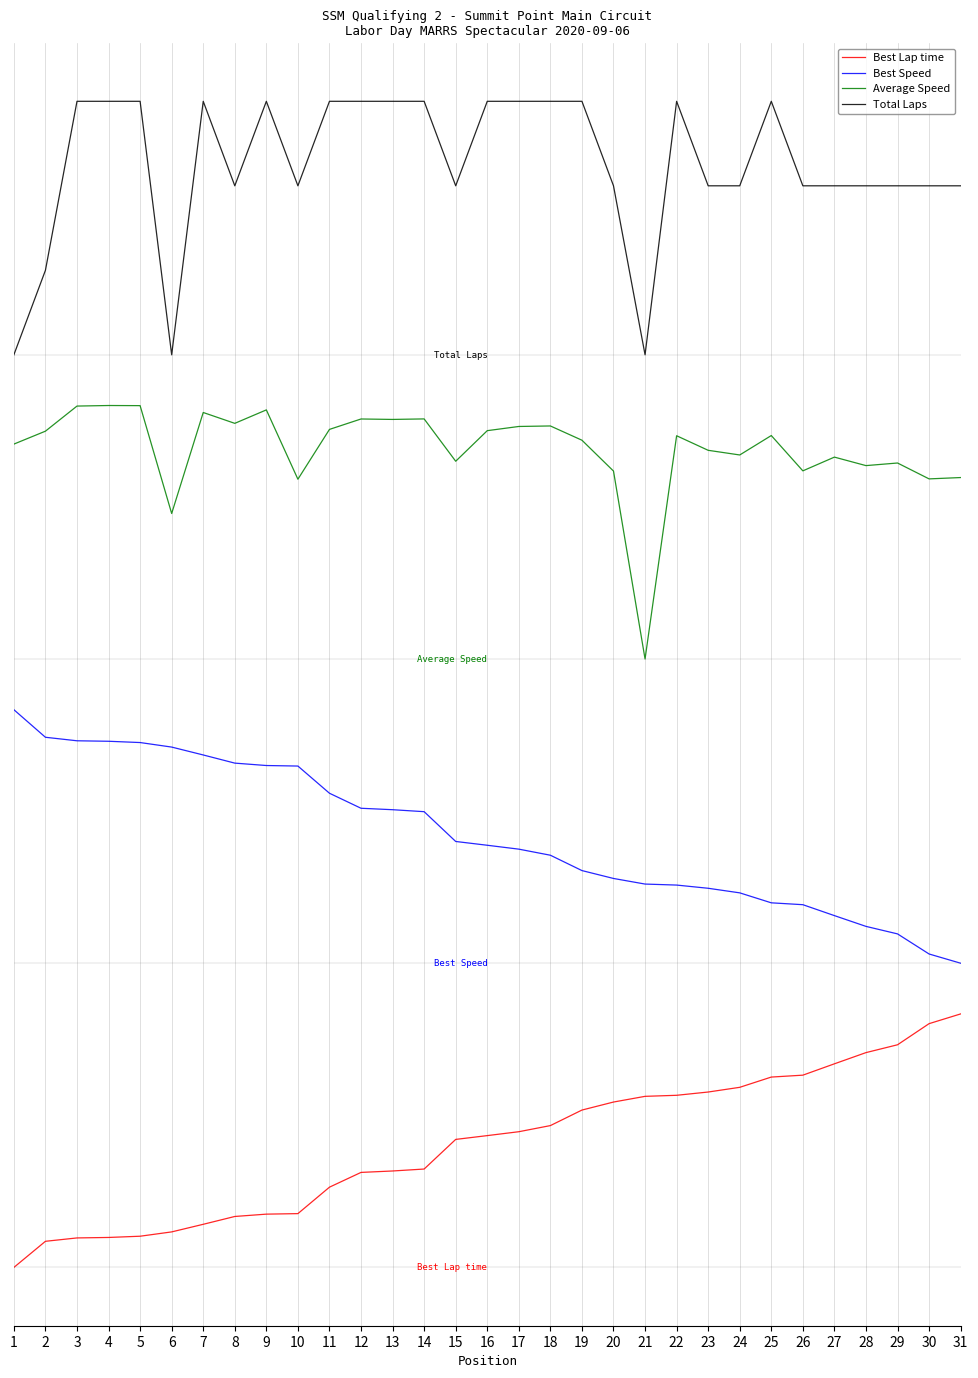

Reading right to left, list all the values displayed in this chart.

Best Lap time: 1.0	1.0	0.9	0.8	0.8	0.8	0.8	0.7	0.7	0.7	0.7	0.7	0.6	0.6	0.5	0.5	0.5	0.4	0.4	0.4	0.3	0.2	0.2	0.2	0.2	0.1	0.1	0.1	0.1	0.1	0.0
Best Speed: 1.2	1.2	1.3	1.3	1.4	1.4	1.4	1.5	1.5	1.5	1.5	1.5	1.6	1.6	1.6	1.7	1.7	1.8	1.8	1.8	1.9	2.0	2.0	2.0	2.0	2.1	2.1	2.1	2.1	2.1	2.2
Average Speed: 3.1	3.1	3.2	3.2	3.2	3.1	3.3	3.2	3.2	3.3	2.4	3.1	3.3	3.3	3.3	3.3	3.2	3.3	3.3	3.3	3.3	3.1	3.4	3.3	3.4	3.0	3.4	3.4	3.4	3.3	3.2
Total Laps: 4.3	4.3	4.3	4.3	4.3	4.3	4.6	4.3	4.3	4.6	3.6	4.3	4.6	4.6	4.6	4.6	4.3	4.6	4.6	4.6	4.6	4.3	4.6	4.3	4.6	3.6	4.6	4.6	4.6	3.9	3.6